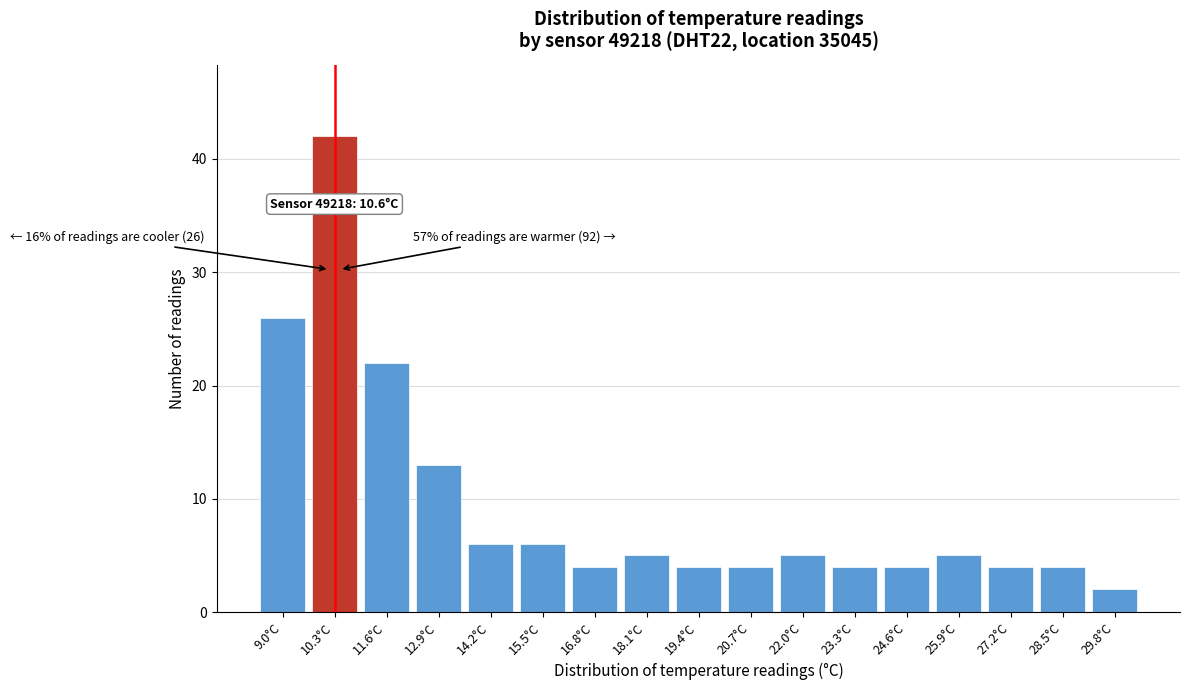

Reading left to right, transcribe all the data shown in this chart.

9.0°C=26	10.3°C=42	11.6°C=22	12.9°C=13	14.2°C=6	15.5°C=6	16.8°C=4	18.1°C=5	19.4°C=4	20.7°C=4	22.0°C=5	23.3°C=4	24.6°C=4	25.9°C=5	27.2°C=4	28.5°C=4	29.8°C=2